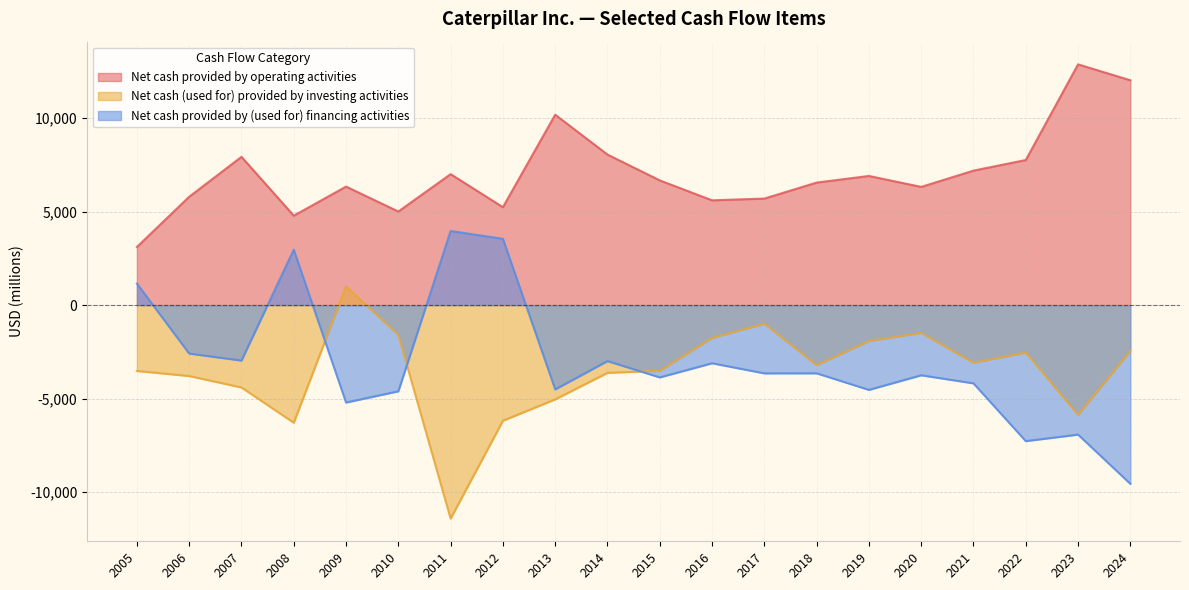

The value of Net cash (used for) provided by investing activities at 2024 is -2453. True or false?

True